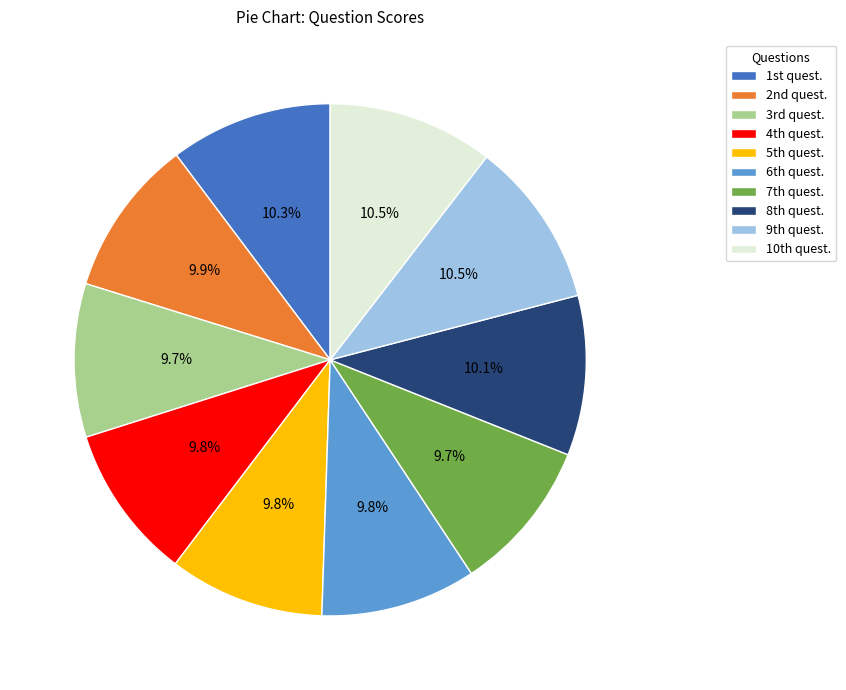

Is there any slice that represents more than half of the pie?

No